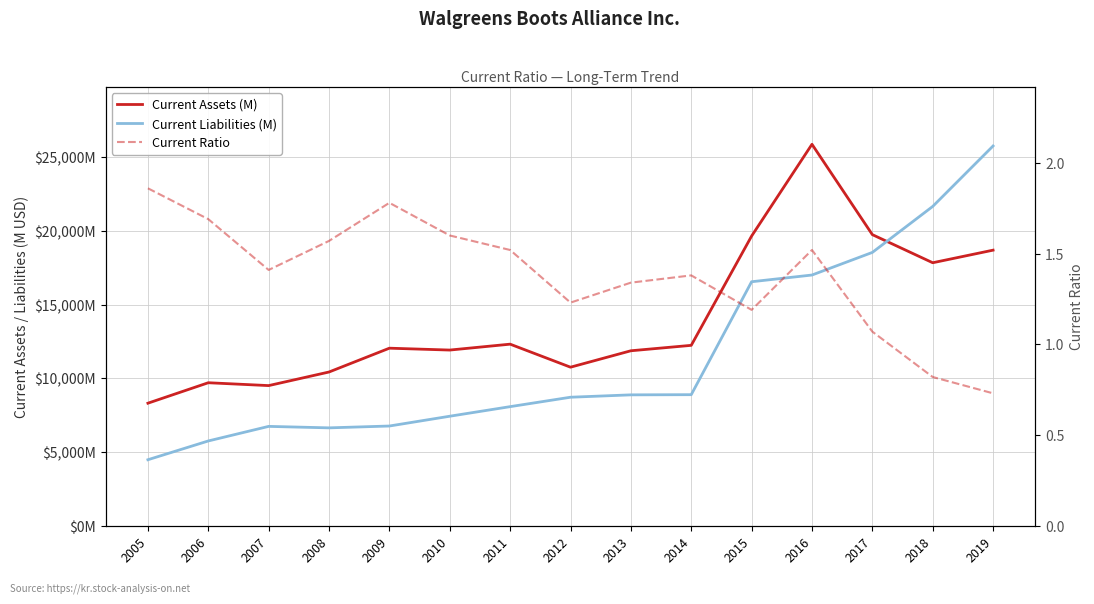

At which label does Current Liabilities (M) reach its peak?

2019